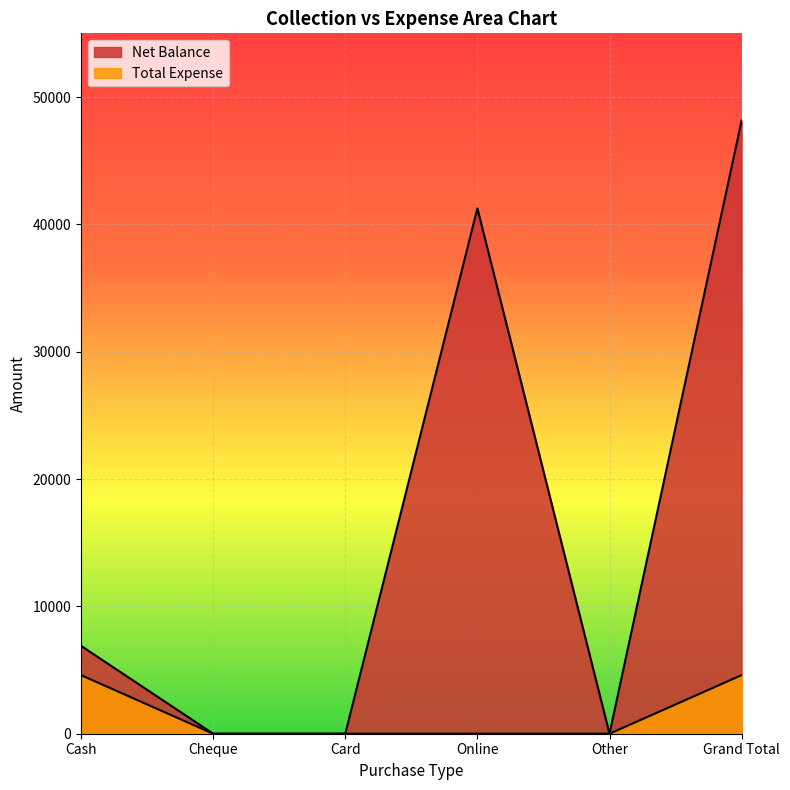

Reading left to right, transcribe all the data shown in this chart.

Net Balance: 6900	0	0	41250	0	48150
Total Expense: 4600	0	0	0	0	4600